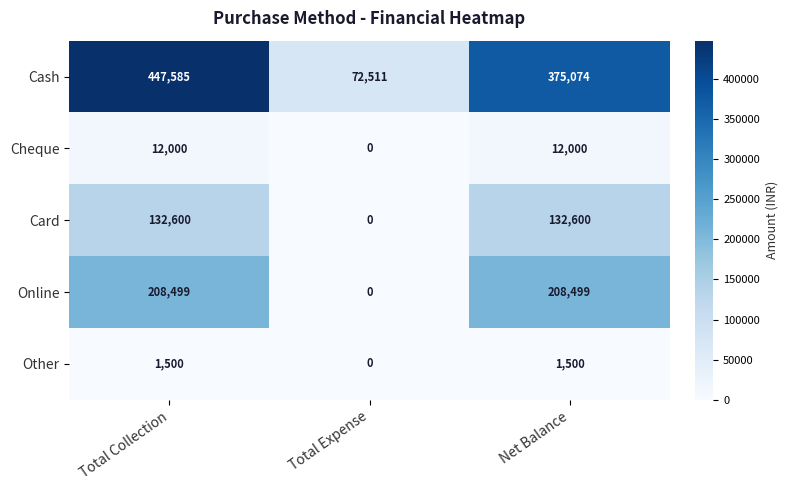

Where does the Cash series first go above 375074?

Total Collection